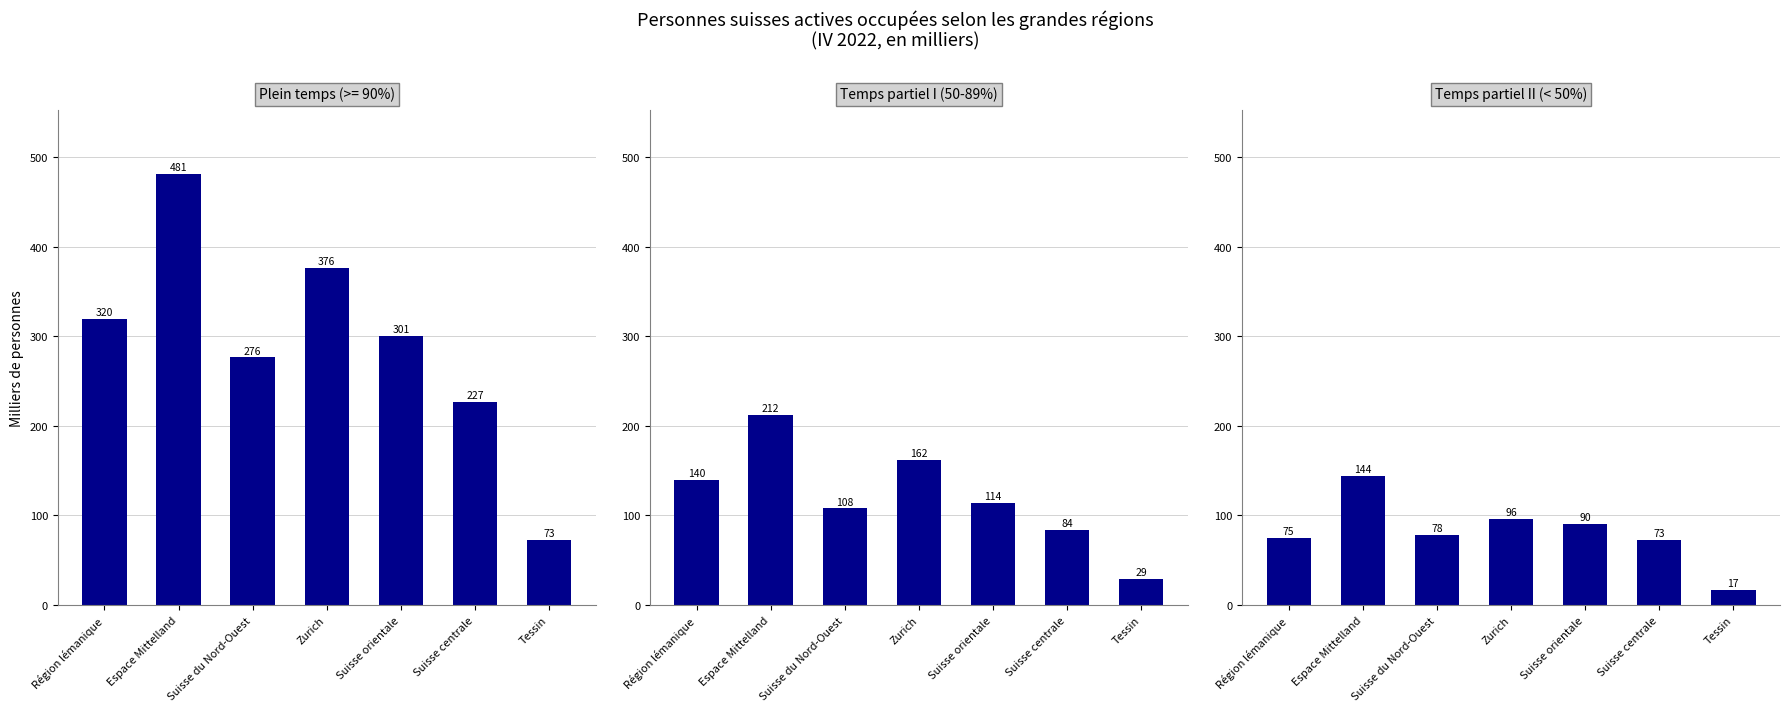

List the labels in order of Temps partiel II (< 50%) value, largest first.

Espace Mittelland, Zurich, Suisse orientale, Suisse du Nord-Ouest, Région lémanique, Suisse centrale, Tessin